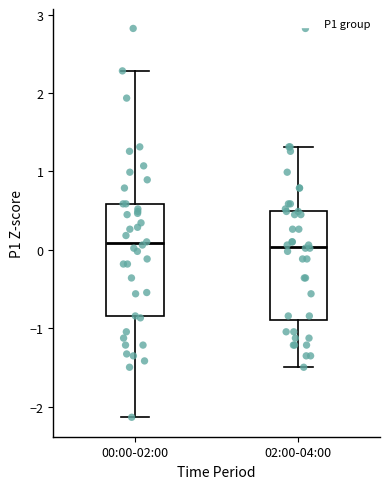

Where does the median line of the box for 02:00-04:00 sit on the y-axis? The values are not printed on the chart, so give them approximately, as read against the axis.

0.0